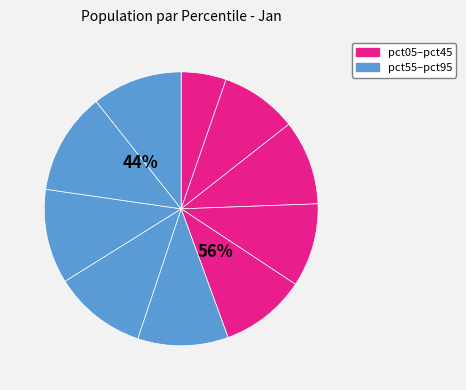

What percentage is the pct45 slice, to the nearest percent?

10%